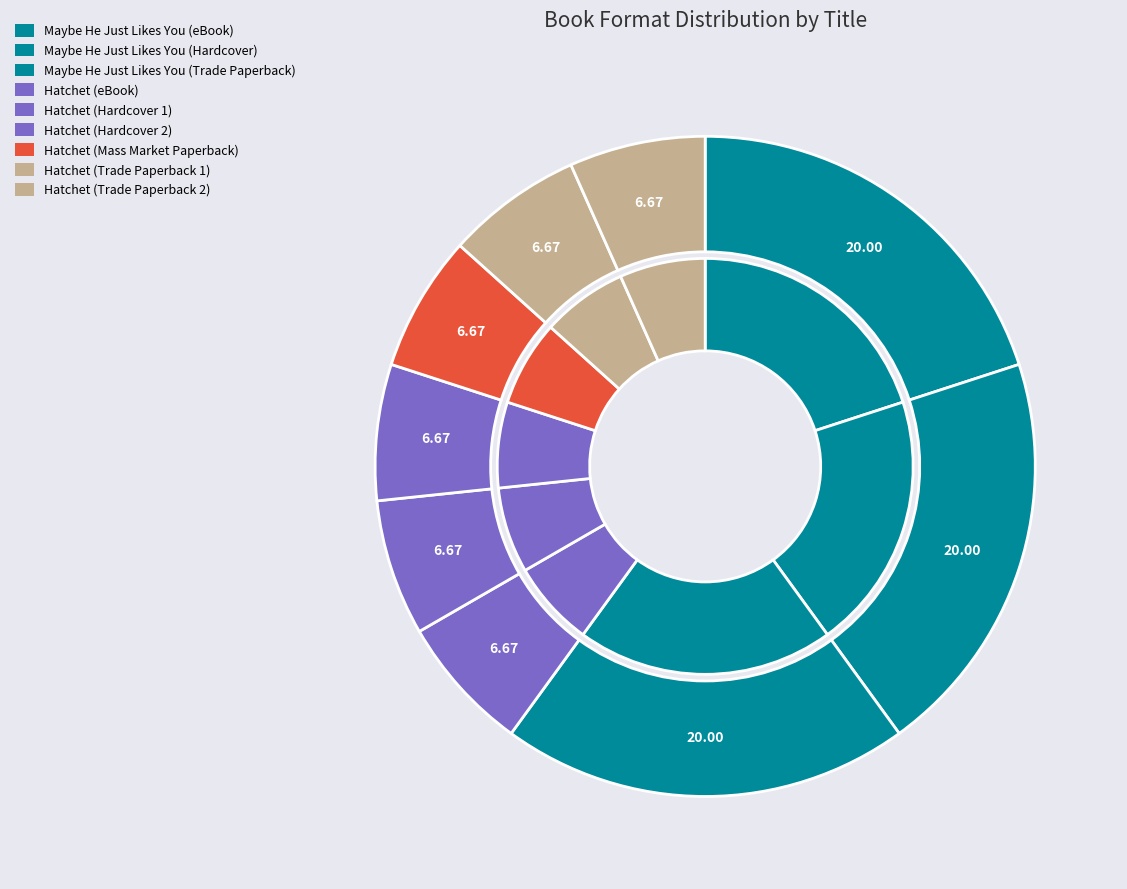

Count the number of slices in the pie.

9